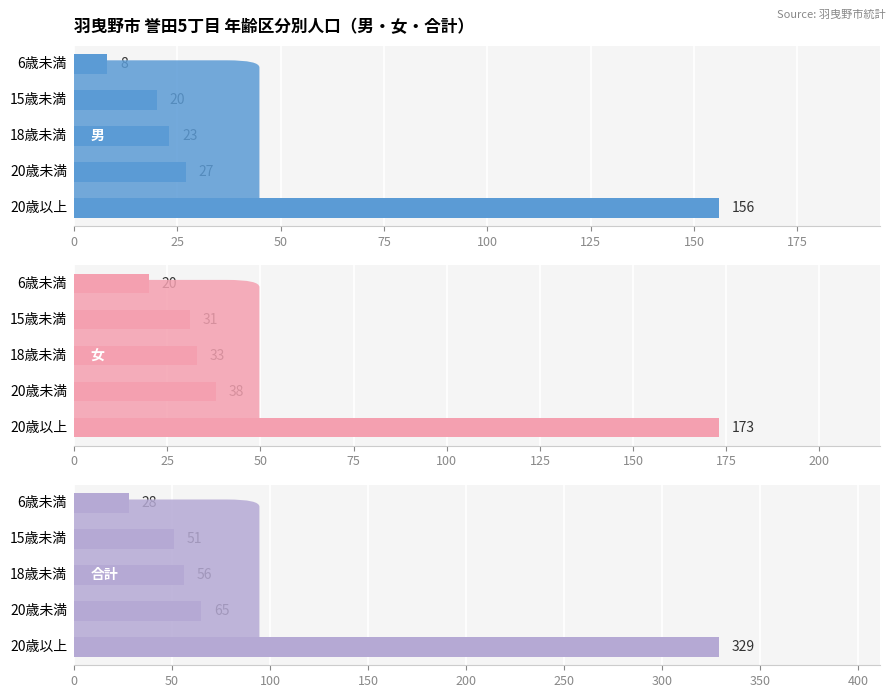

Which series changed the most between 18歳未満 and 20歳未満?

合計